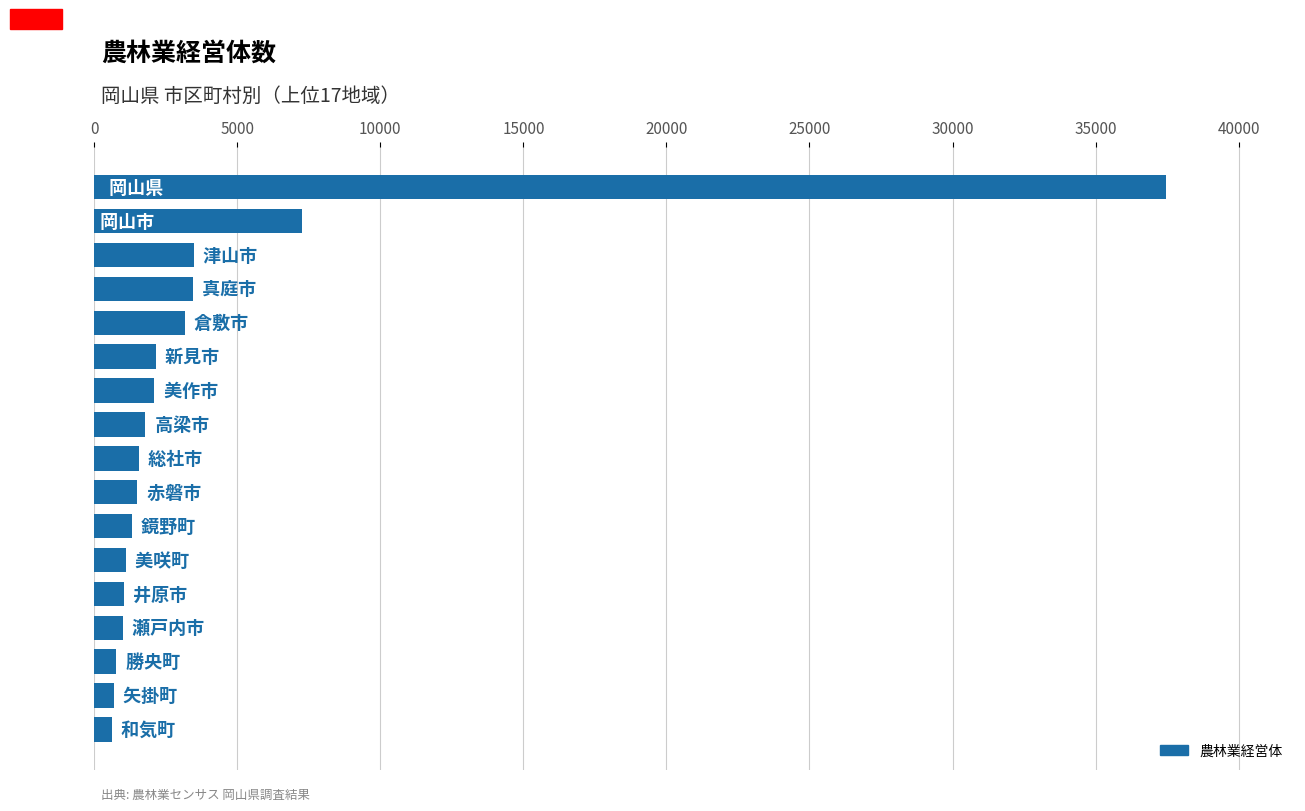

What is the greatest value displayed?

37474